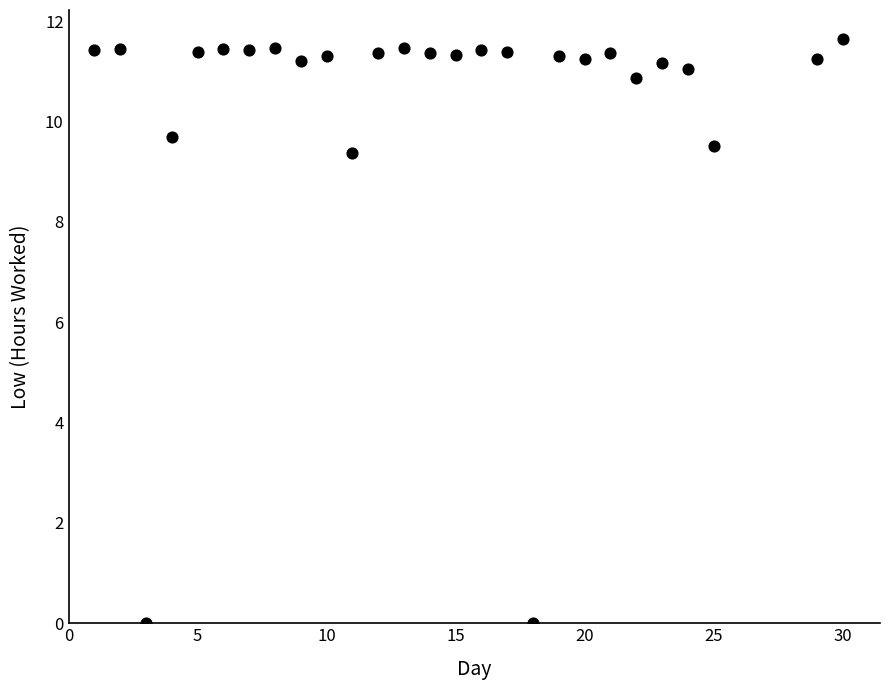

What Y value in the scatter plot is closest to 5?

9.4